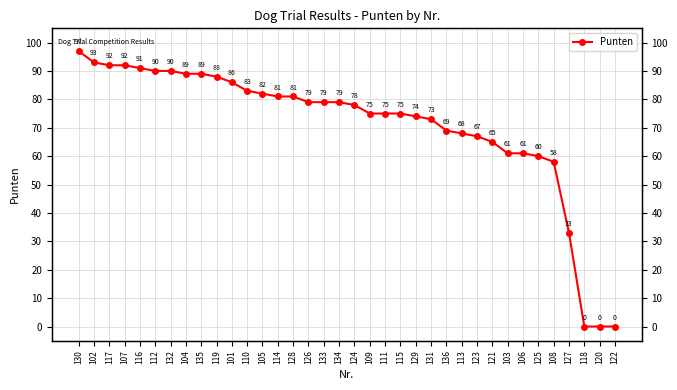

At which label is the value closest to 48?

108